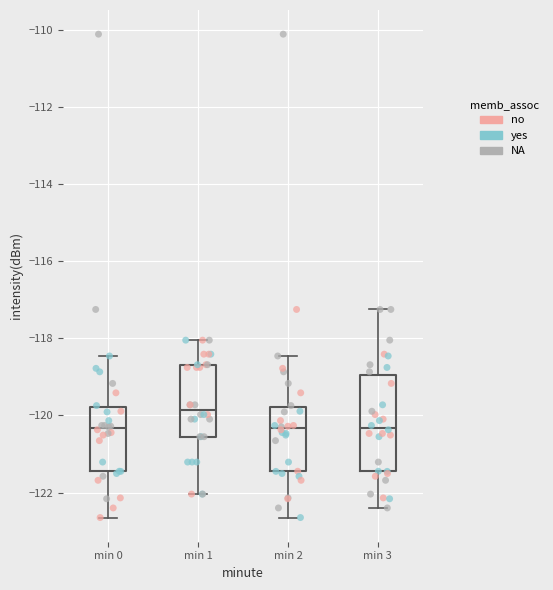

Reading left to right, transcribe this box plot: for each box, give where its median line is, the range the box spans, and where its two whiskers end, as read against the y-axis. The values are not printed on the chart, so give them approximately, as read against the axis.

min 0: median -120.4, box -121.4 to -119.8, whiskers -122.6 to -118.4
min 1: median -119.8, box -120.6 to -118.6, whiskers -122.0 to -118.0
min 2: median -120.4, box -121.4 to -119.8, whiskers -122.6 to -118.4
min 3: median -120.4, box -121.4 to -119.0, whiskers -122.4 to -117.2